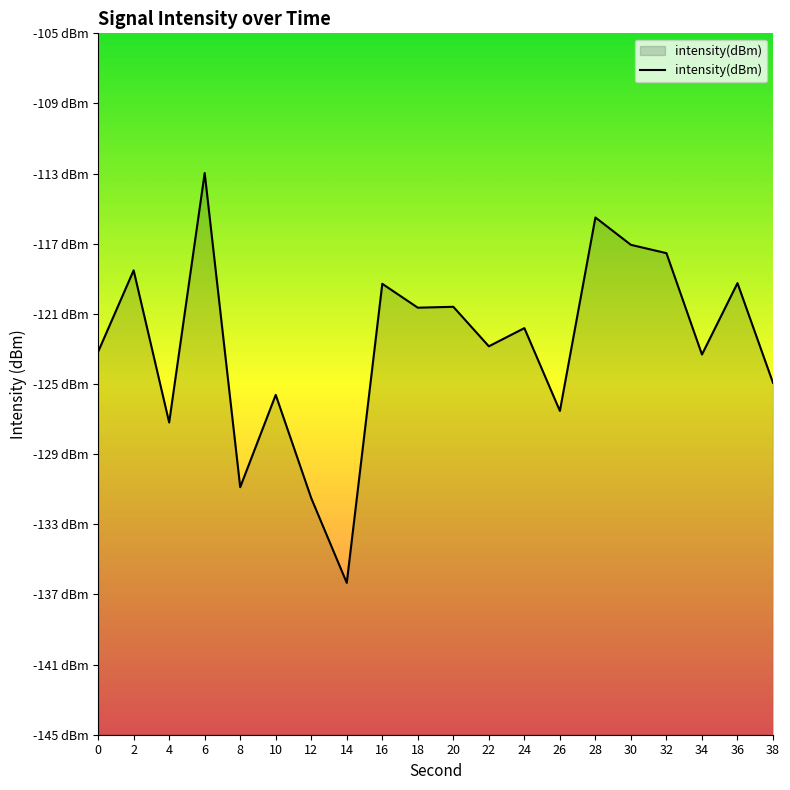

What value does the data have at 32?

-117.5